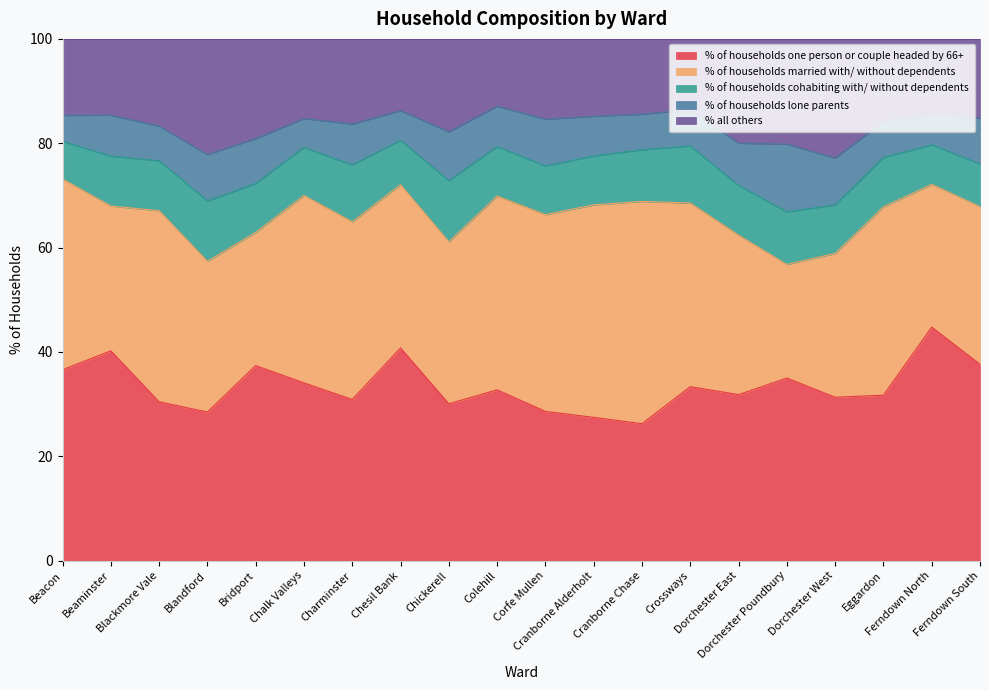

True or false: % of households married with/ without dependents has a value of 14.4 at Chalk Valleys.

False